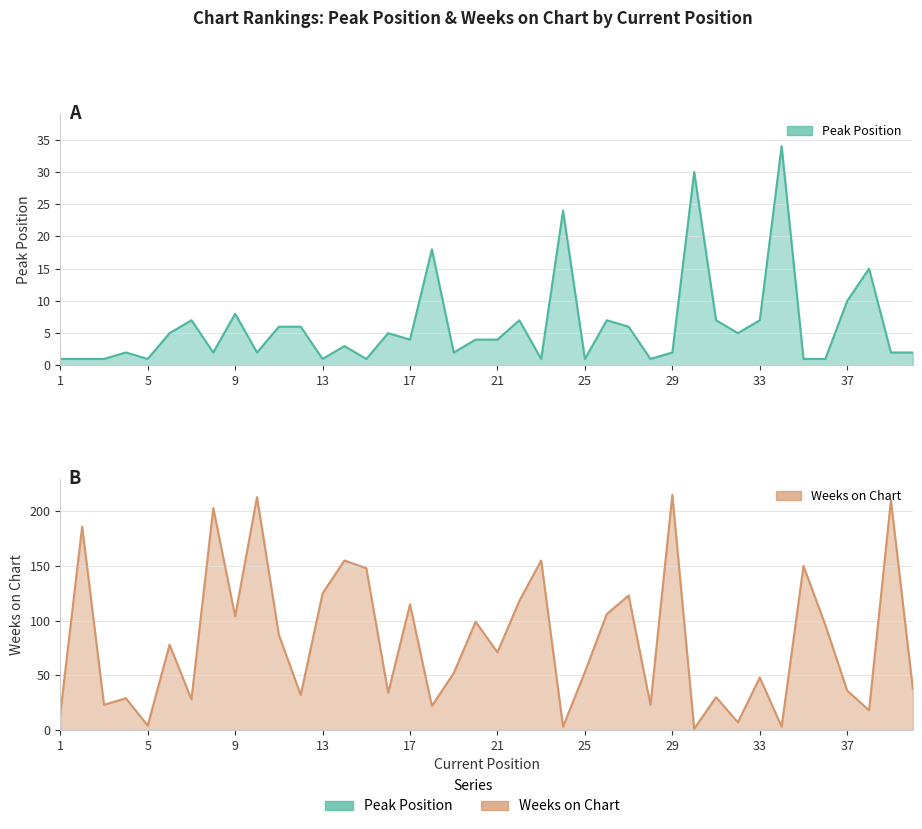

Which series ends up on top after the final intersection of Peak Position and Weeks on Chart?

Weeks on Chart